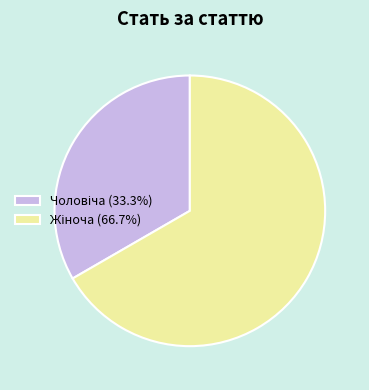

Is there a majority slice in this chart?

Yes